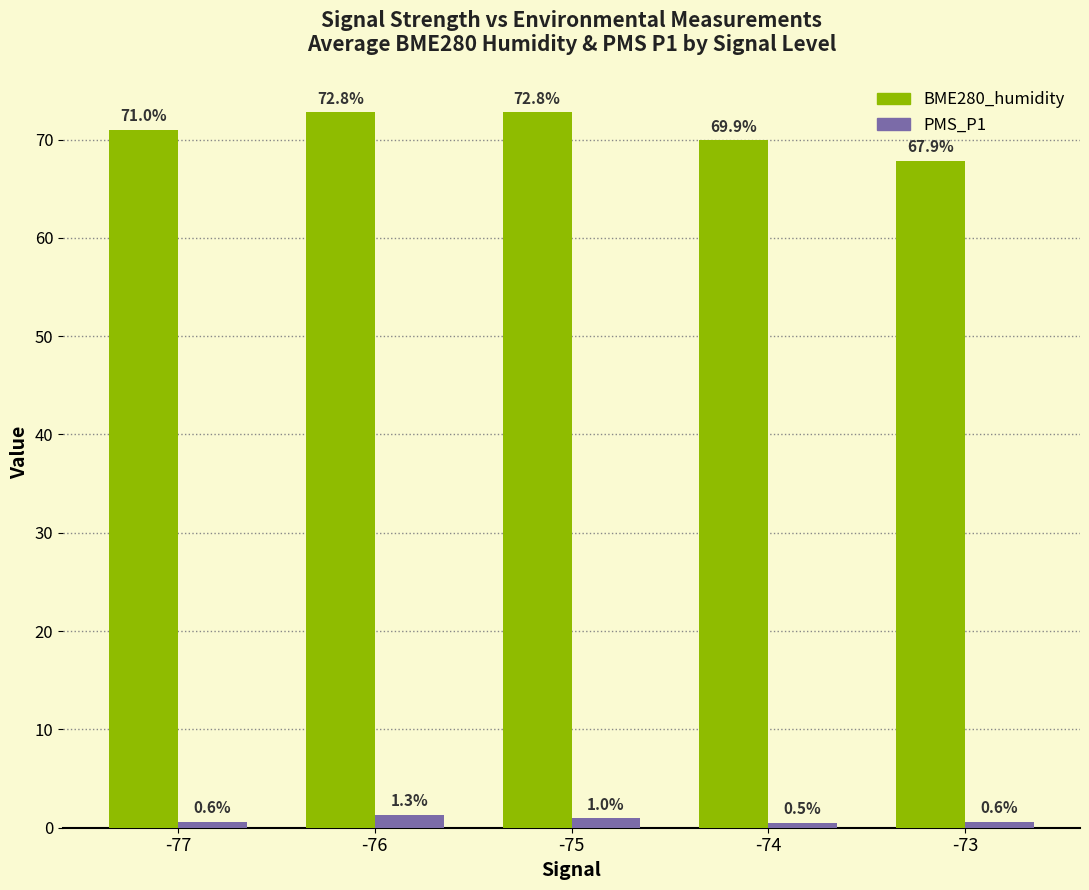

Which series has the largest range (max minus min)?

BME280_humidity